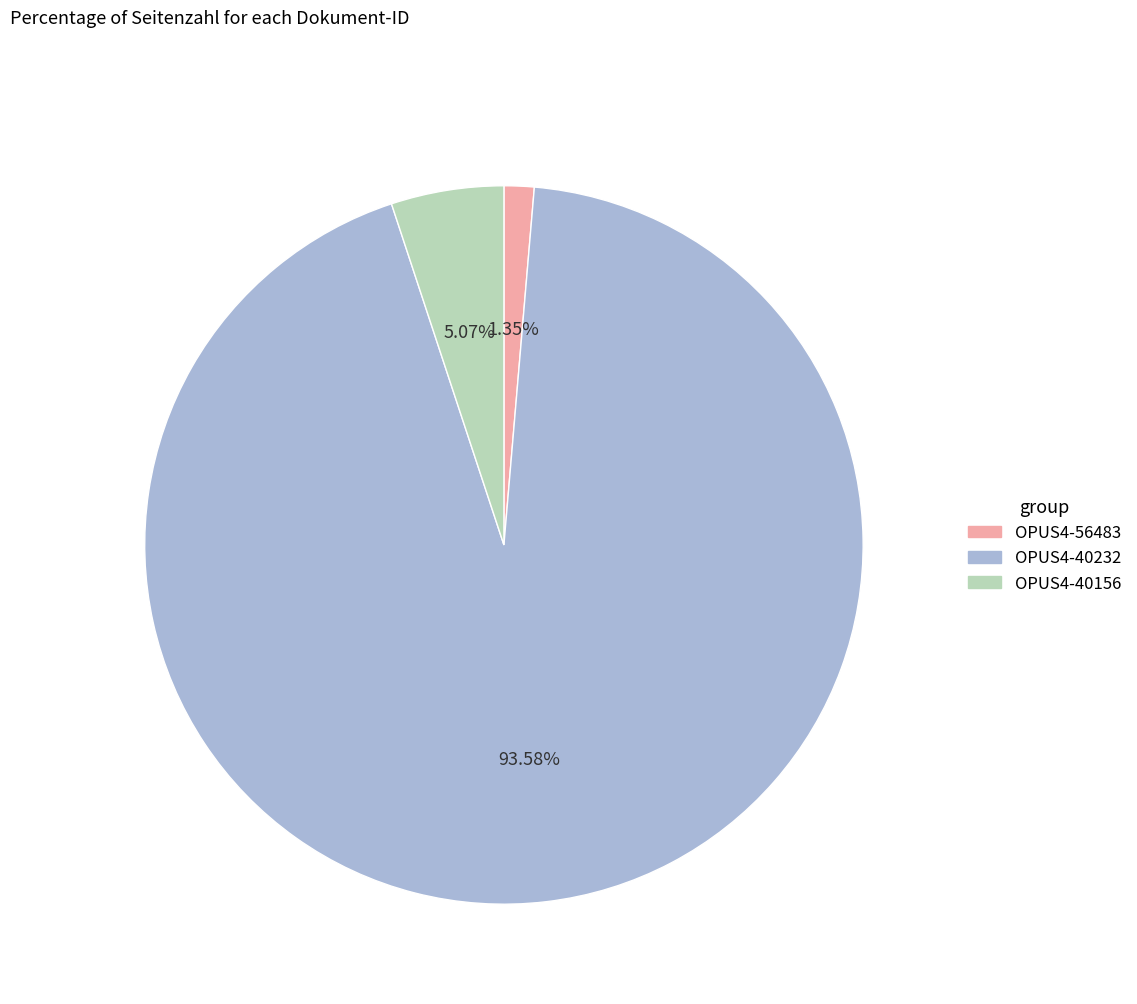

What percentage is NOT represented by OPUS4-40232?

6.4%